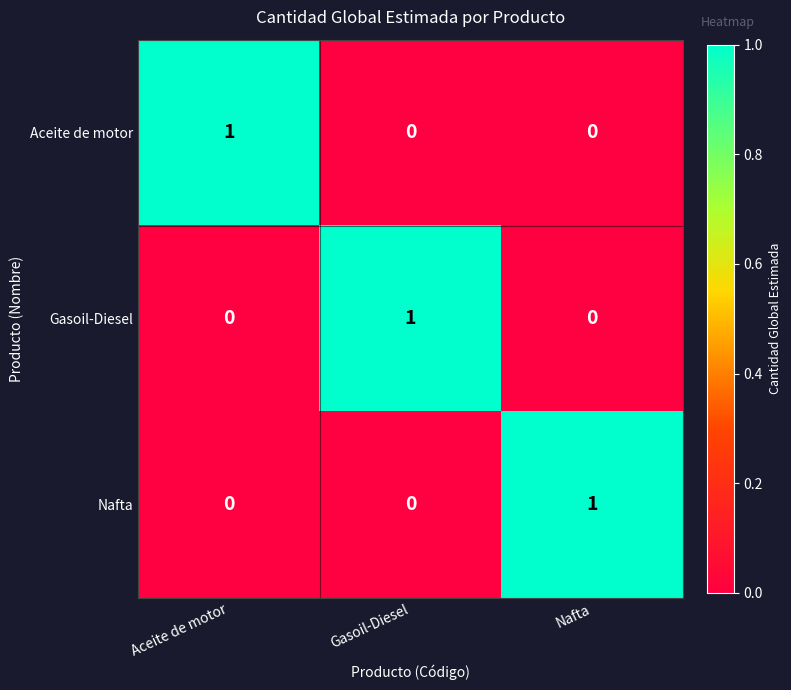

How many data points in Nafta are above 0?

1